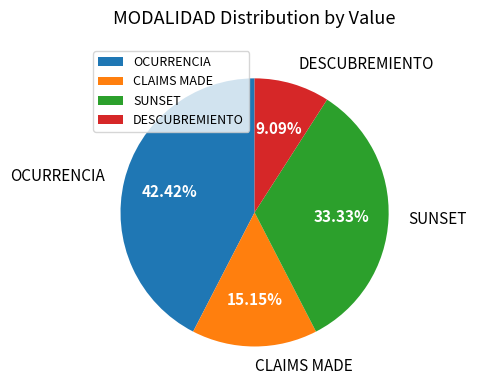

Rank the categories by value from highest to lowest.

OCURRENCIA, SUNSET, CLAIMS MADE, DESCUBREMIENTO